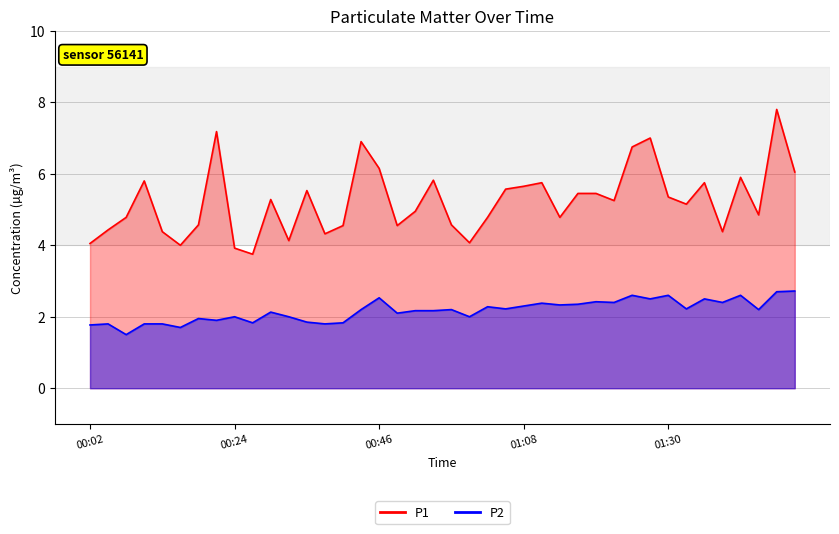

What position from the right is 2023-07-13T01:03?

18